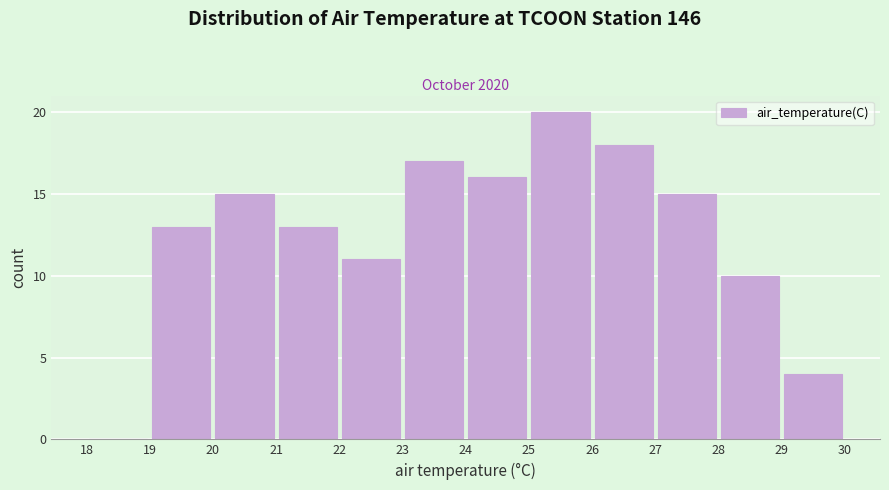

Reading left to right, transcribe this chart: for each bar, give the range it covers on the x-axis and its height. The values are not printed on the chart, so give them approximately, as read against the axis.

18 to 19: 0
19 to 20: 13
20 to 21: 15
21 to 22: 13
22 to 23: 11
23 to 24: 17
24 to 25: 16
25 to 26: 20
26 to 27: 18
27 to 28: 15
28 to 29: 10
29 to 30: 4